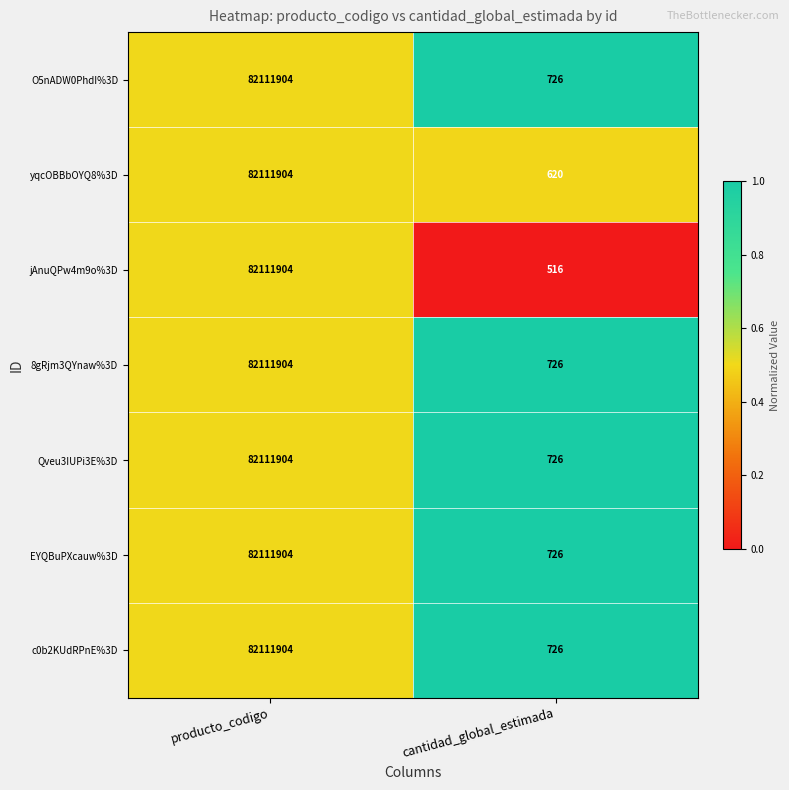

Is it true that O5nADW0PhdI%3D equals 27010796 at producto_codigo?

False